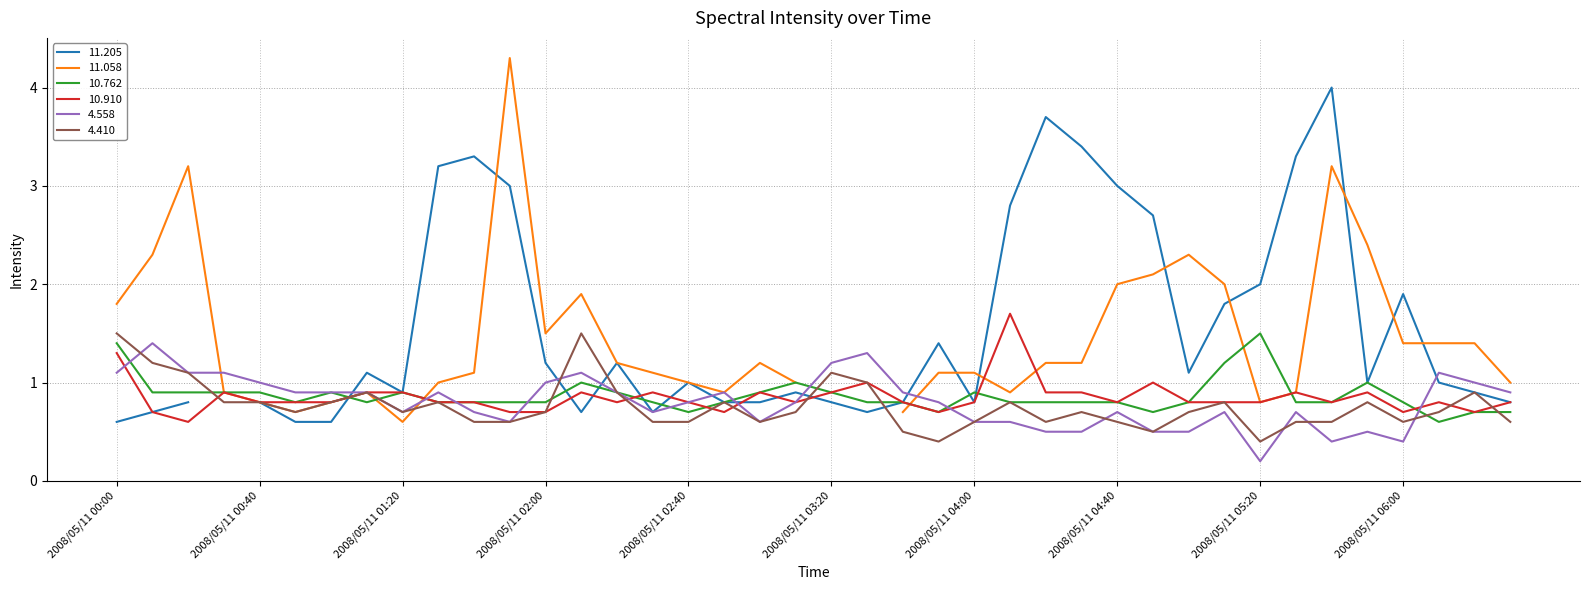

What is the difference between the maximum and minimum values in the 10.762 series?

0.9